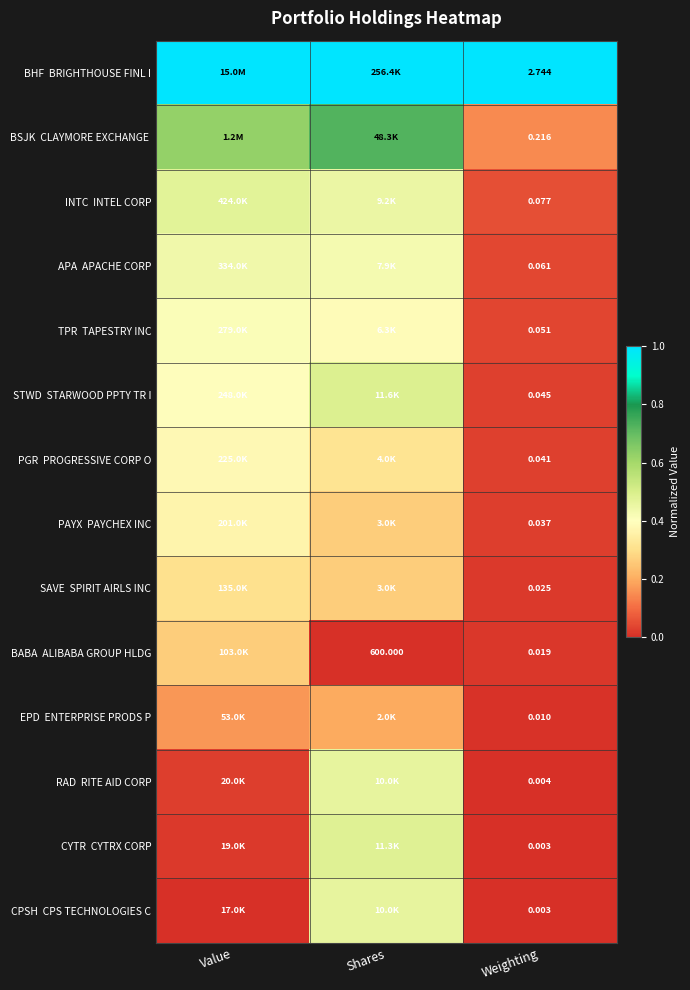

At which category is the sum across all series the highest?

Shares